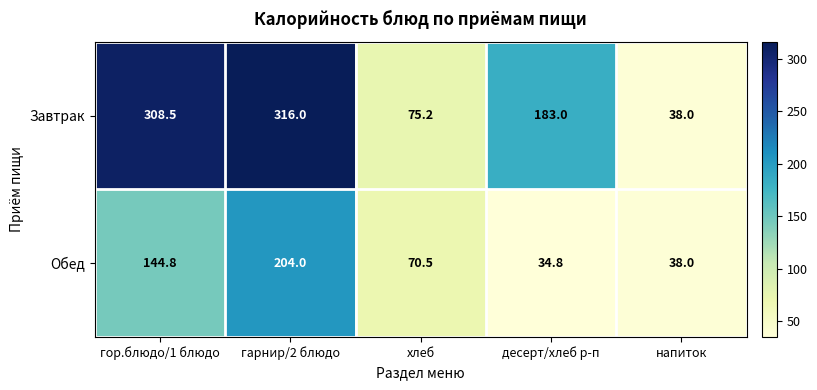

How many series are shown in this chart?

2